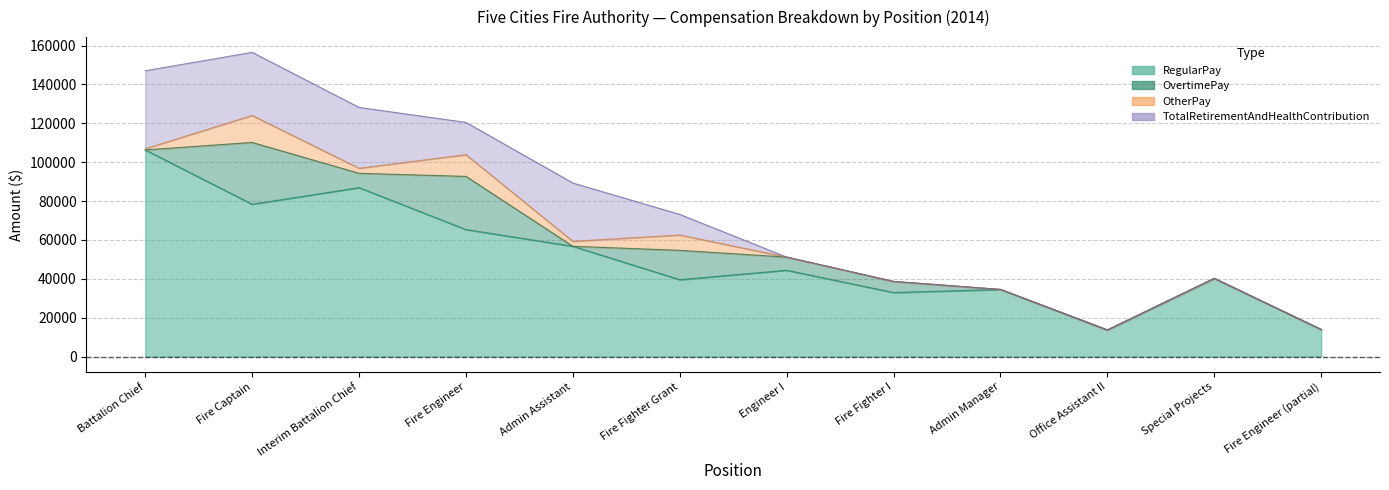

What is the value of the RegularPay point at the 3rd from the left?

86934